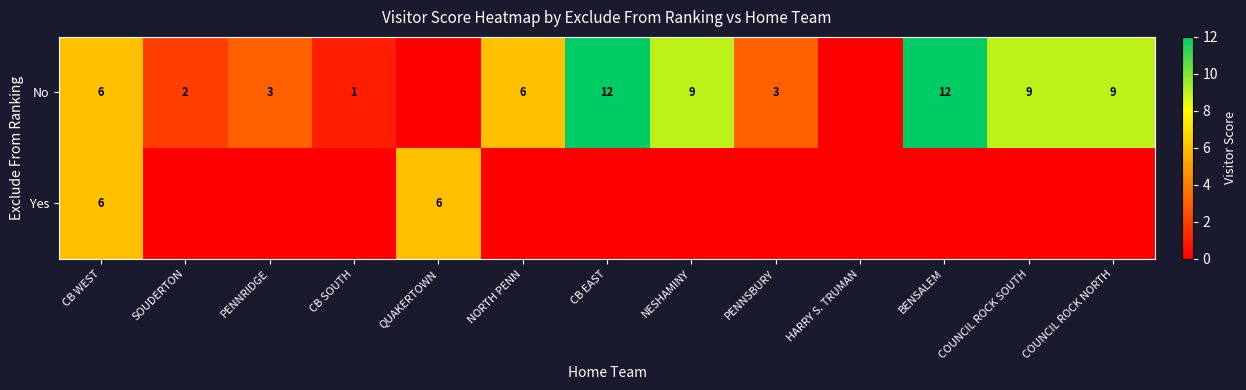

The value of No at PENNSBURY is 5. True or false?

False